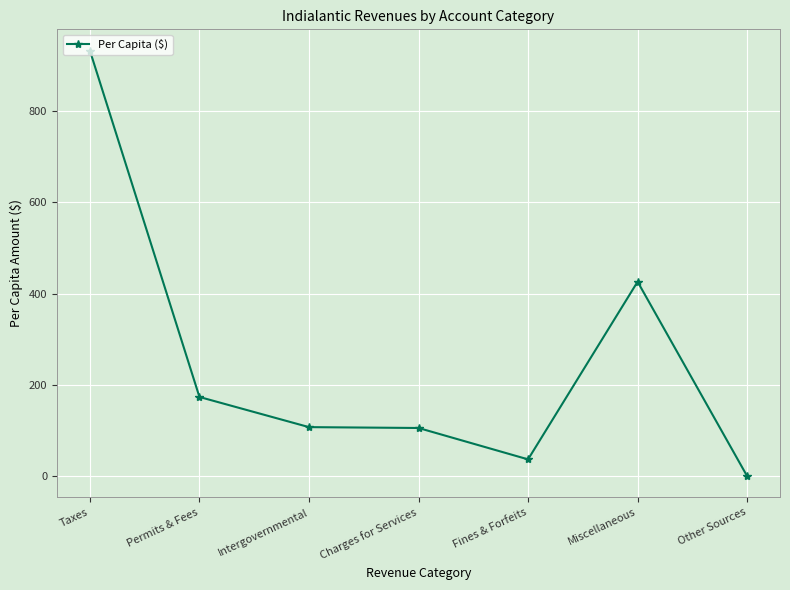

What is the difference between the values at Miscellaneous and Intergovernmental?

318.6